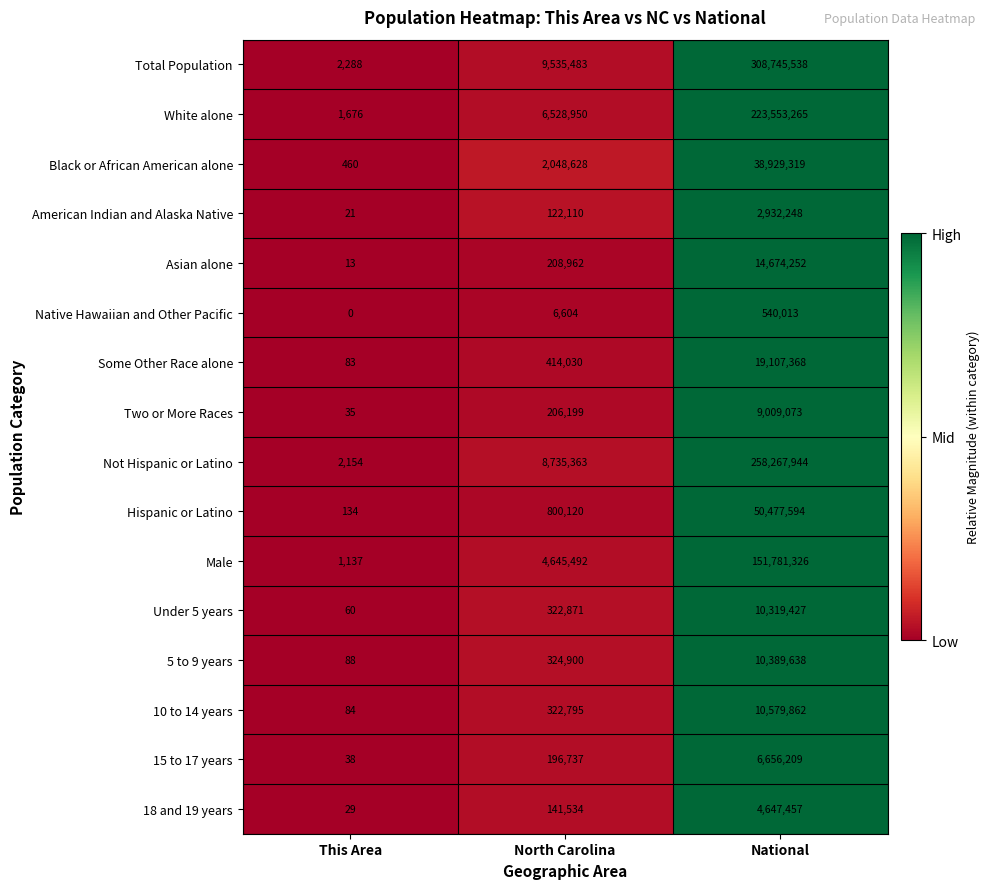

Rank the series at This Area from highest to lowest value.

Total Population, Not Hispanic or Latino, White alone, Male, Black or African American alone, Hispanic or Latino, 5 to 9 years, 10 to 14 years, Some Other Race alone, Under 5 years, 15 to 17 years, Two or More Races, 18 and 19 years, American Indian and Alaska Native, Asian alone, Native Hawaiian and Other Pacific